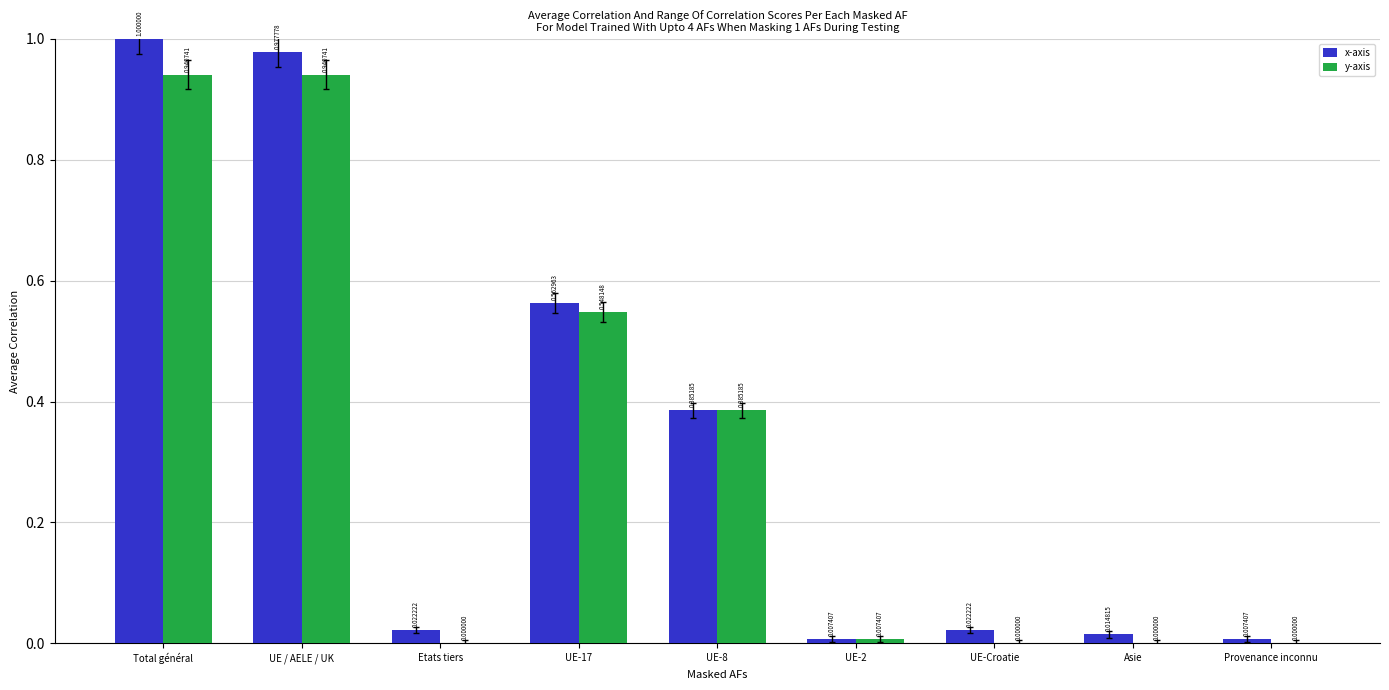

How many distinct data groups are displayed?

2